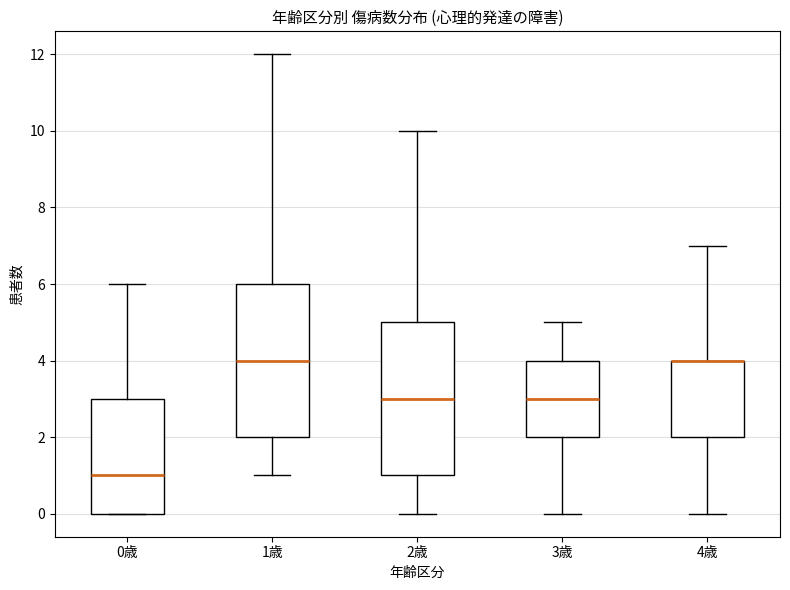

Reading left to right, transcribe this box plot: for each box, give where its median line is, the range the box spans, and where its two whiskers end, as read against the y-axis. The values are not printed on the chart, so give them approximately, as read against the axis.

0歳: median 1, box 0 to 3, whiskers 0 to 6
1歳: median 4, box 2 to 6, whiskers 1 to 12
2歳: median 3, box 1 to 5, whiskers 0 to 10
3歳: median 3, box 2 to 4, whiskers 0 to 5
4歳: median 4 (drawn on the box's upper edge), box 2 to 4, whiskers 0 to 7